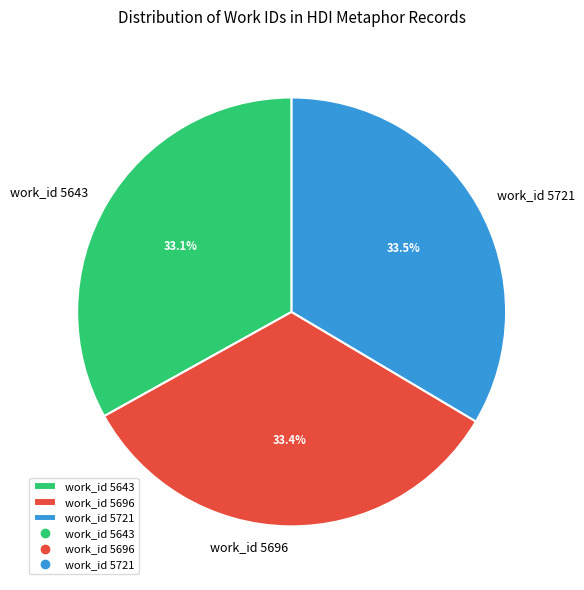

How many slices are in this pie chart?

3